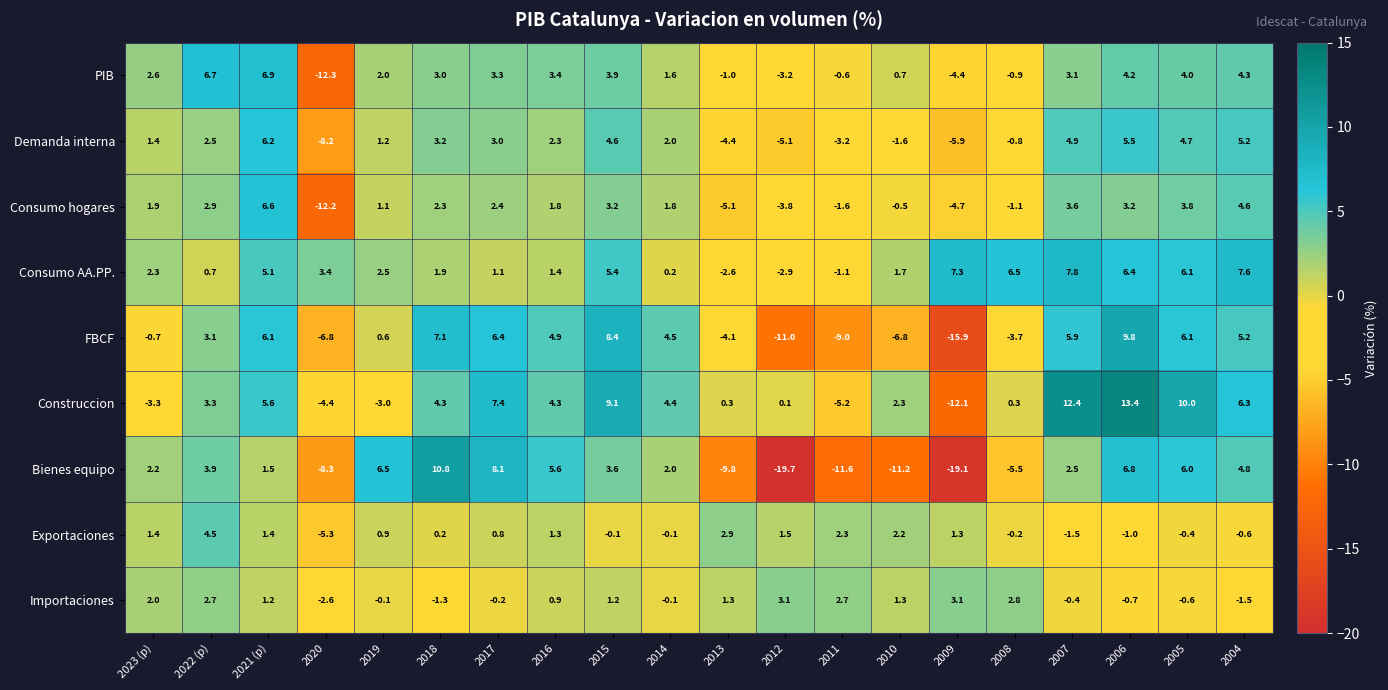

What is the total value across all series at 2021 (p)?

40.6